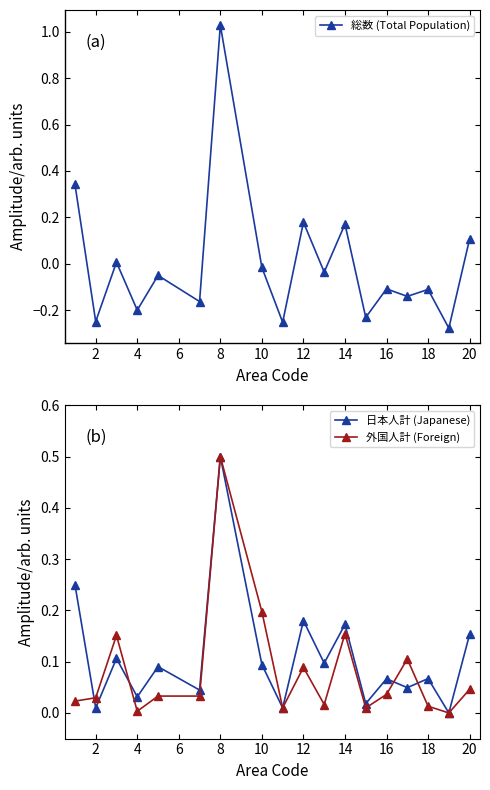

Is it true that 日本人計 (Japanese) equals 0.2 at 8?

False